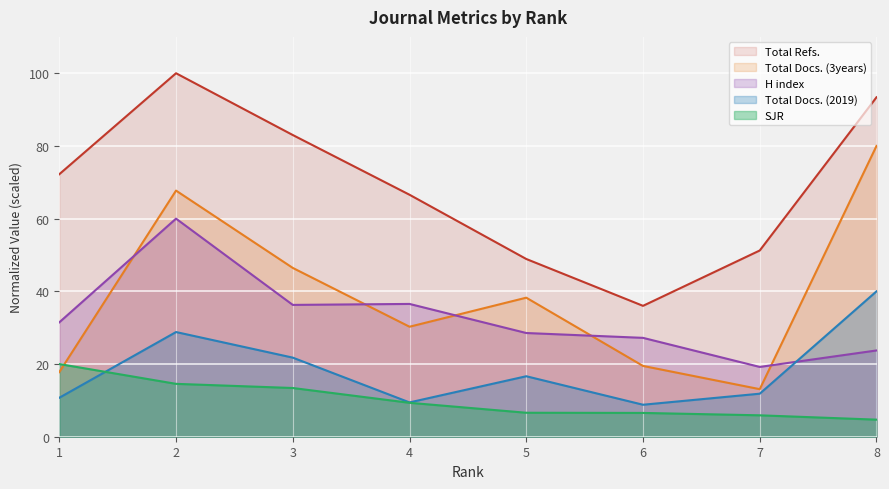

After their last crossing, which series has the higher values: Total Docs. (2019) or H index?

Total Docs. (2019)